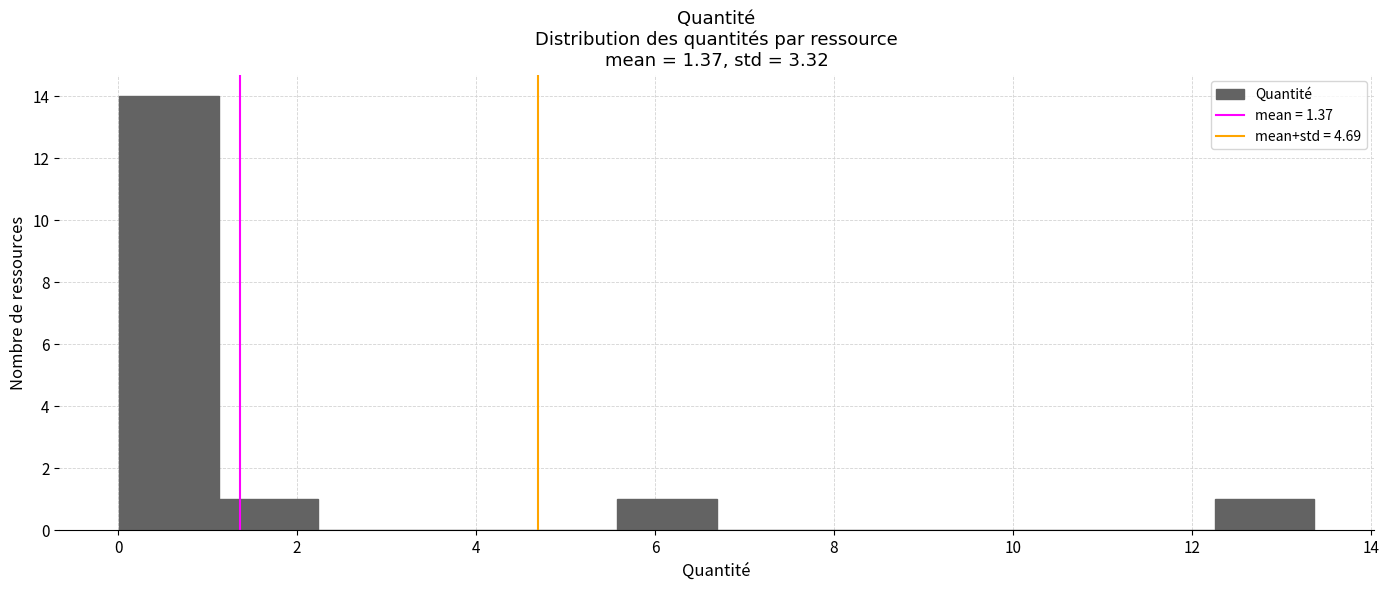

Reading left to right, list every bar in this chart as the range it spans on the x-axis followed by its height. Neither the bar edges nor the heights are printed on the chart, so give them approximately, as read against the axes.

0.0 to 1.2: 14
1.2 to 2.2: 1
2.2 to 3.4: 0
3.4 to 4.4: 0
4.4 to 5.6: 0
5.6 to 6.6: 1
6.6 to 7.8: 0
7.8 to 9.0: 0
9.0 to 10.0: 0
10.0 to 11.2: 0
11.2 to 12.2: 0
12.2 to 13.4: 1